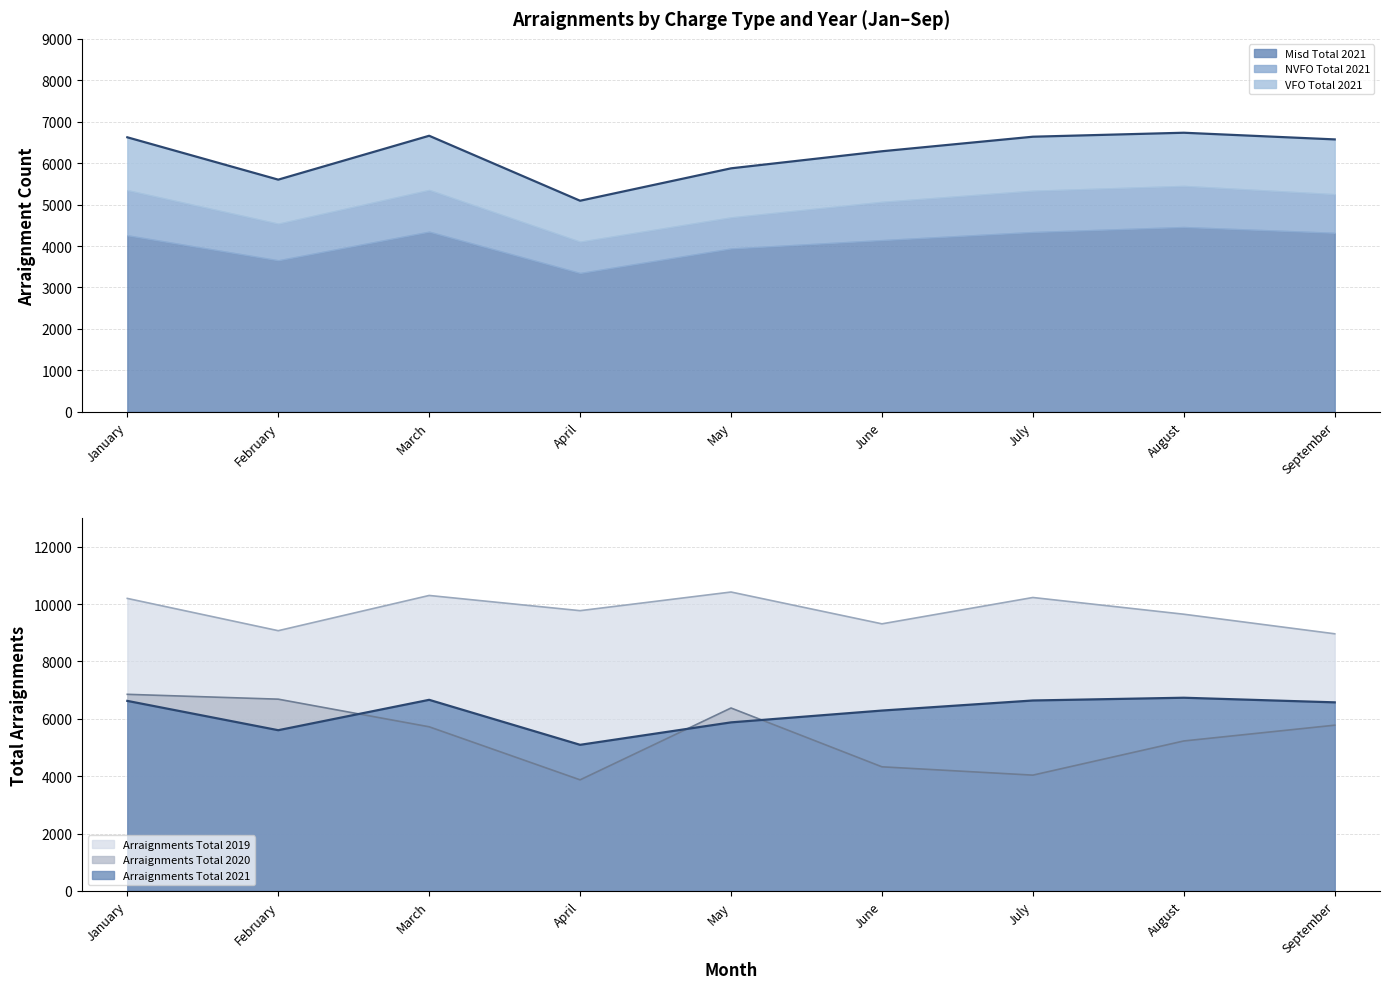

At which category is the sum across all series the highest?

January